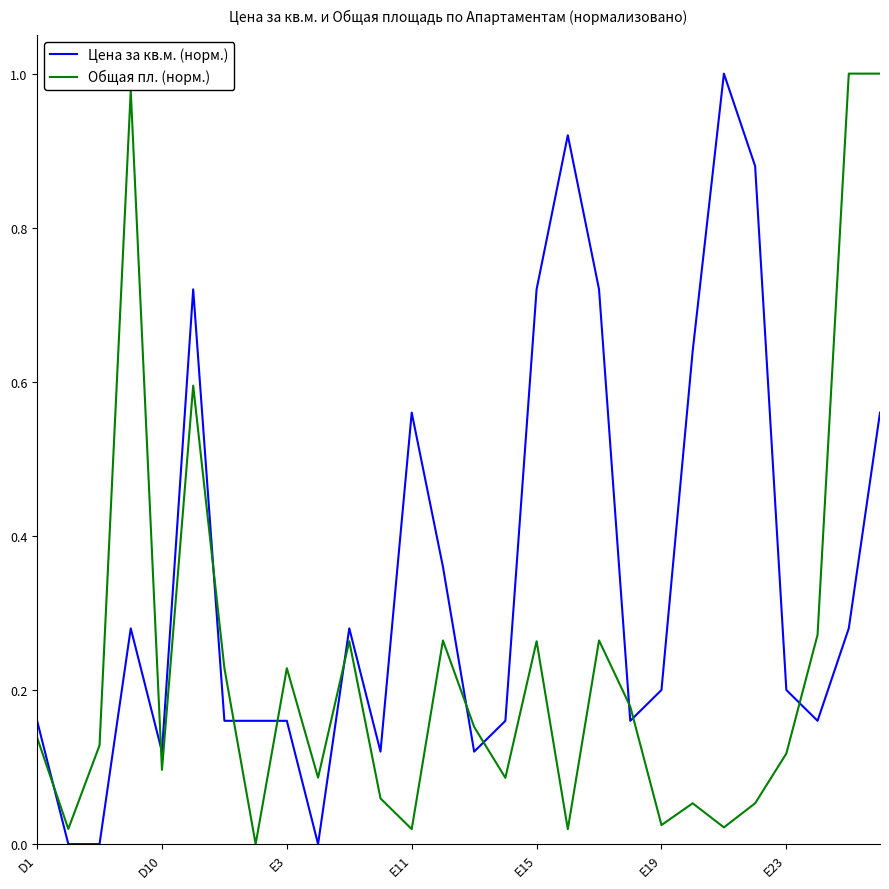

Rank the series by their average value, from lowest to highest.

Общая пл. (норм.), Цена за кв.м. (норм.)